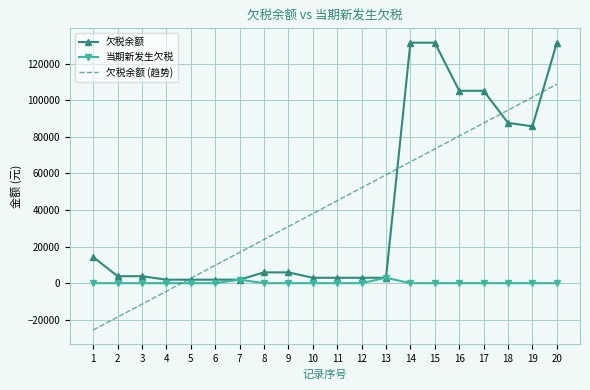

The value of 当期新发生欠税 at 14 is 0.0. True or false?

True